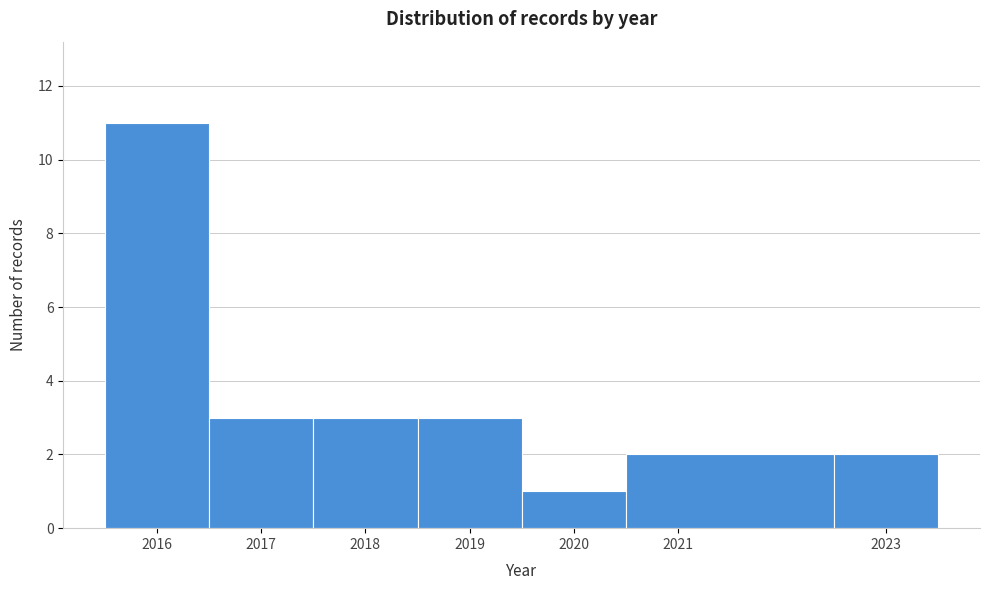

Reading left to right, transcribe this chart: for each bar, give the range it covers on the x-axis and its height. The values are not printed on the chart, so give them approximately, as read against the axis.

2015.5 to 2016.5: 11
2016.5 to 2017.5: 3
2017.5 to 2018.5: 3
2018.5 to 2019.5: 3
2019.5 to 2020.5: 1
2020.5 to 2022.5: 2
2022.5 to 2023.5: 2